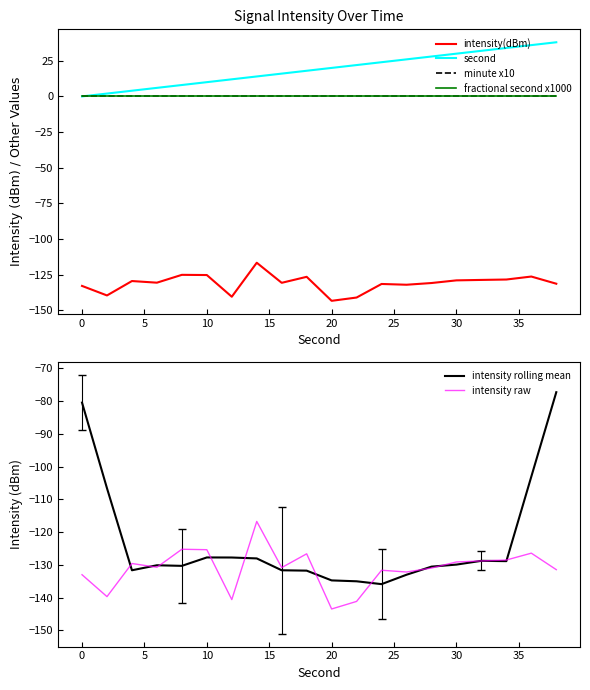

Reading right to left, list all the values displayed in this chart.

intensity(dBm): -131.4	-126.4	-128.5	-128.8	-129.1	-130.9	-132.2	-131.6	-141.1	-143.4	-126.6	-130.8	-116.7	-140.6	-125.3	-125.2	-130.7	-129.6	-139.7	-133.0
second: 38.0	36.0	34.0	32.0	30.0	28.0	26.0	24.0	22.0	20.0	18.0	16.0	14.0	12.0	10.0	8.0	6.0	4.0	2.0	0.0
minute x10: 0.0	0.0	0.0	0.0	0.0	0.0	0.0	0.0	0.0	0.0	0.0	0.0	0.0	0.0	0.0	0.0	0.0	0.0	0.0	0.0
fractional second x1000: 0.0	0.0	0.0	0.0	0.0	0.0	0.0	0.0	0.0	0.0	0.0	0.0	0.0	0.0	0.0	0.0	0.0	0.0	0.0	0.0
intensity rolling mean: -77.3	-103.0	-128.8	-128.7	-129.9	-130.5	-133.0	-135.9	-135.0	-134.7	-131.7	-131.6	-128.0	-127.7	-127.7	-130.3	-130.1	-131.6	-106.6	-80.4
intensity raw: -131.4	-126.4	-128.5	-128.8	-129.1	-130.9	-132.2	-131.6	-141.1	-143.4	-126.6	-130.8	-116.7	-140.6	-125.3	-125.2	-130.7	-129.6	-139.7	-133.0